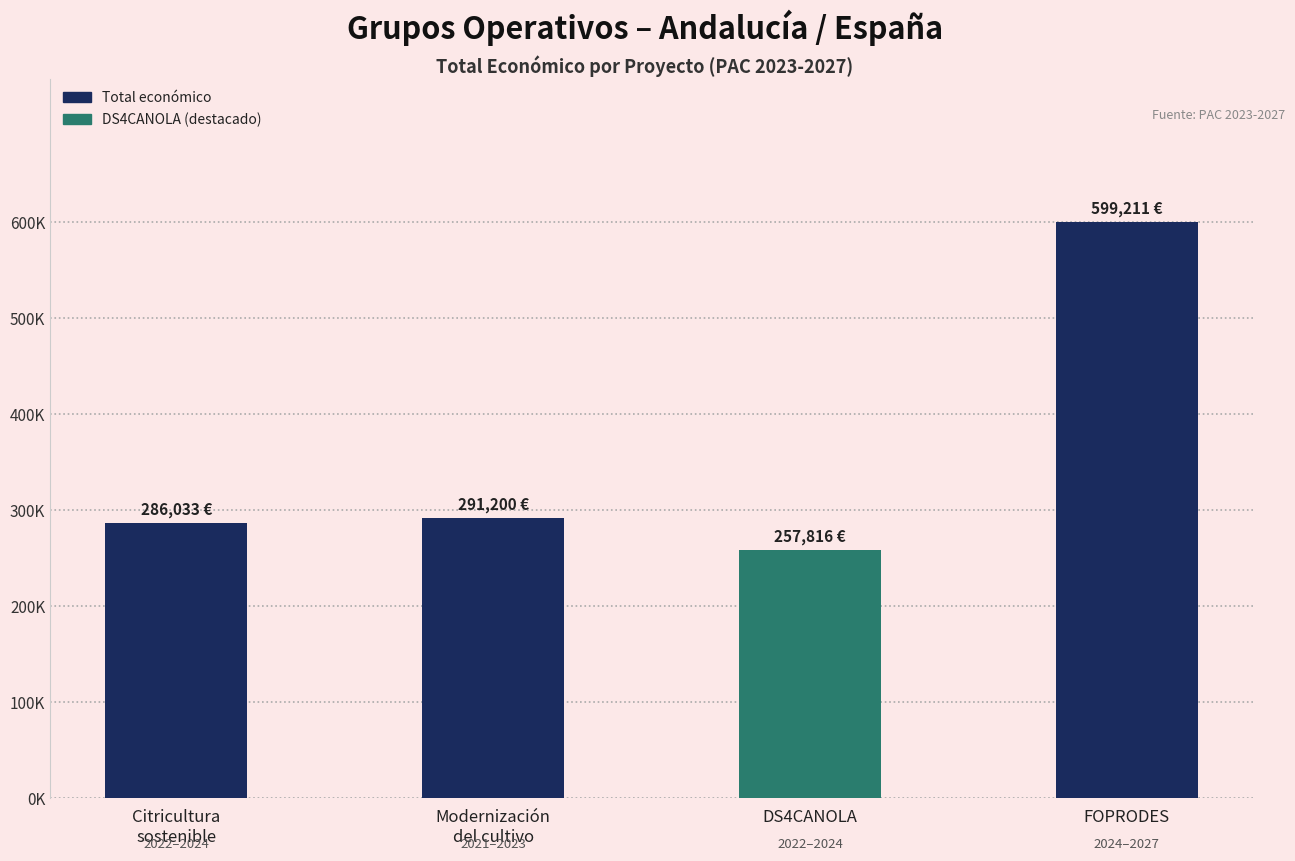

Approximately how many times larger is the value at Citricultura
sostenible compared to FOPRODES?

0.5